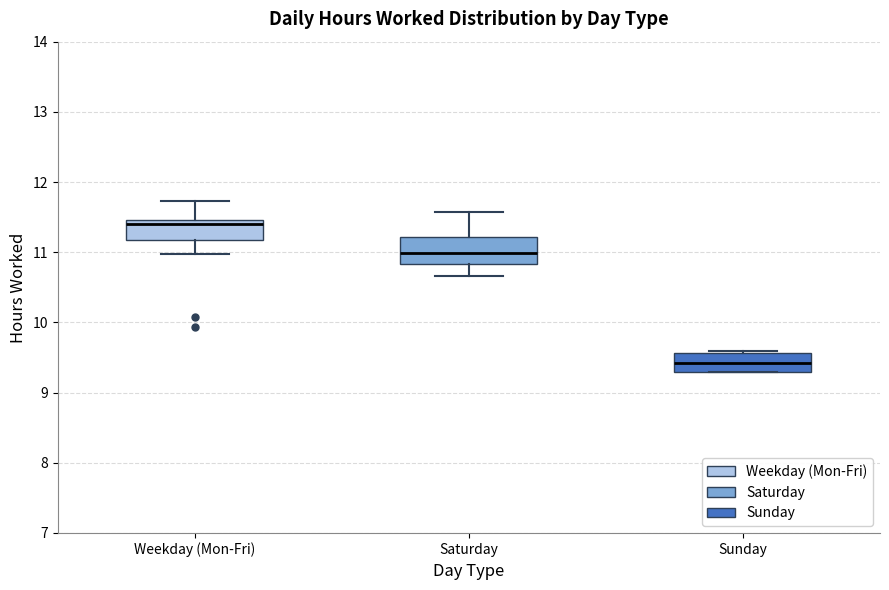

Reading left to right, transcribe this box plot: for each box, give where its median line is, the range the box spans, and where its two whiskers end, as read against the y-axis. The values are not printed on the chart, so give them approximately, as read against the axis.

Weekday (Mon-Fri): median 11.4, box 11.2 to 11.5, whiskers 11.0 to 11.7
Saturday: median 11.0, box 10.8 to 11.2, whiskers 10.7 to 11.6
Sunday: median 9.4, box 9.3 to 9.6, whiskers 9.3 to 9.6